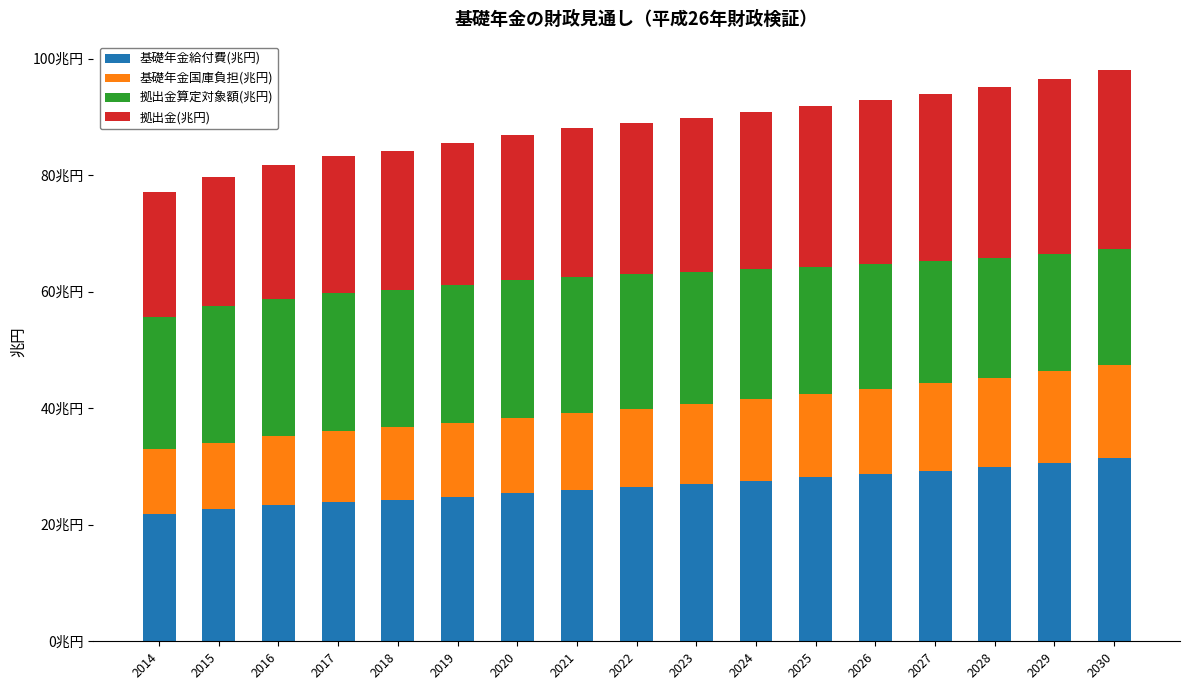

Does the chart contain stacked bars?

Yes